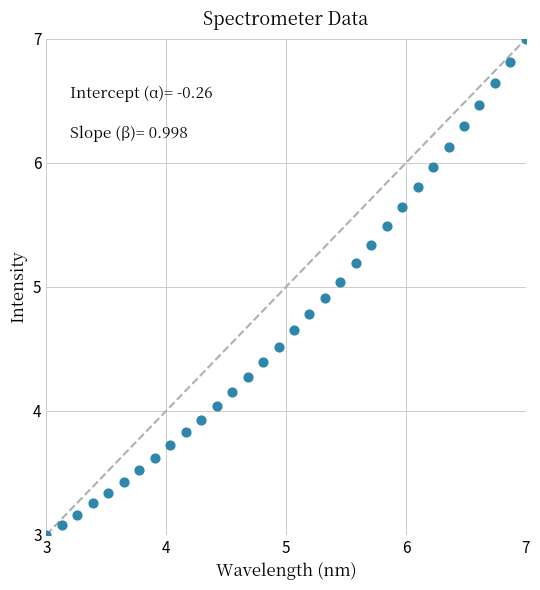

What is the range of X values (max minus min)?

4.0